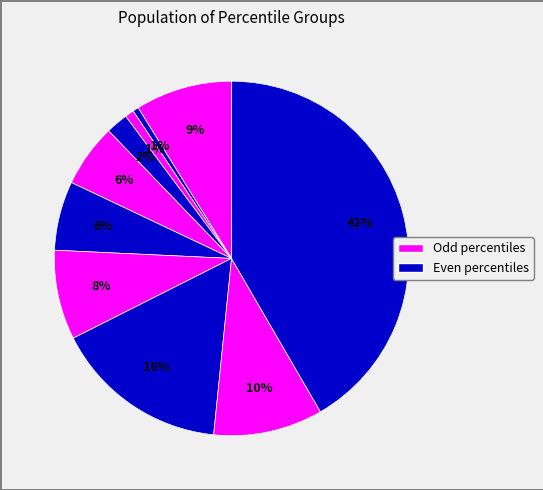

Count the number of slices in the pie.

10